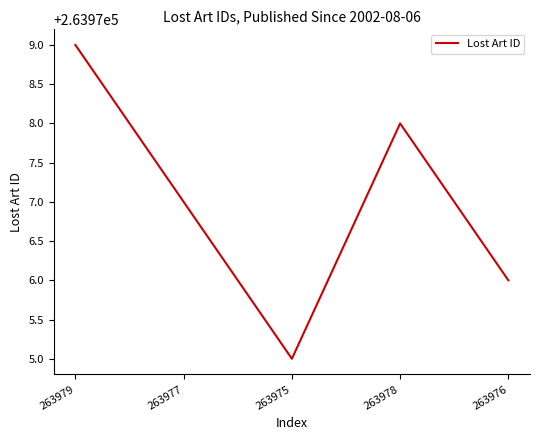

Approximately how many times larger is the value at 263978 compared to 263977?

1.0